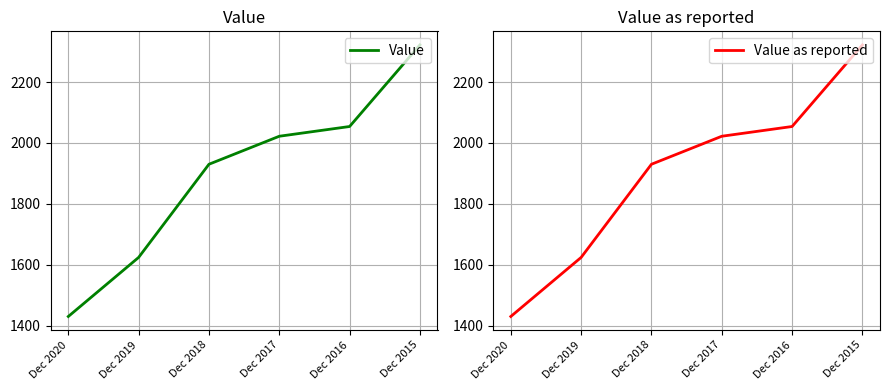

What is the maximum value for Value?

2322